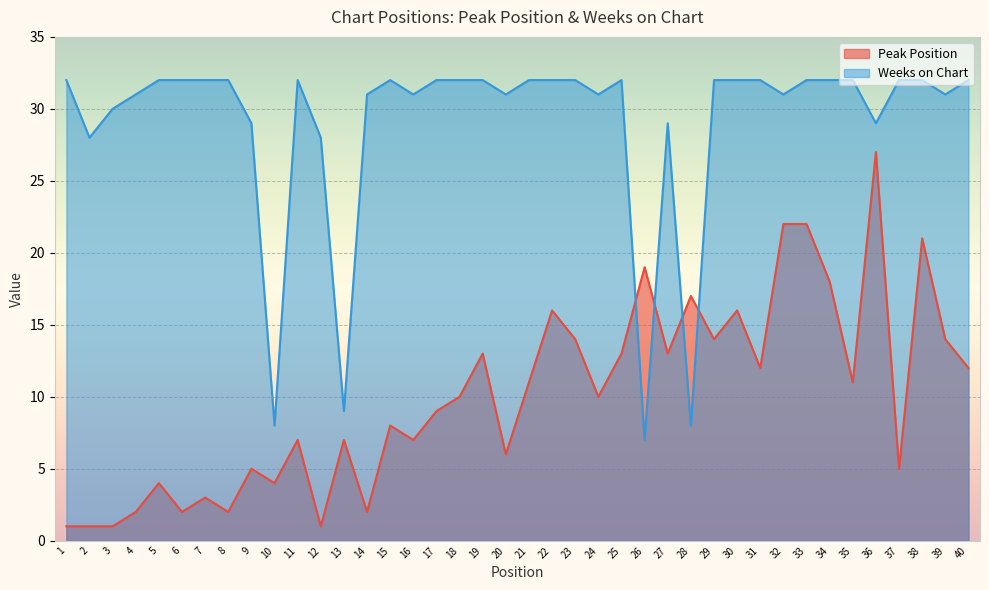

The value of Weeks on Chart at 23 is 8. True or false?

False